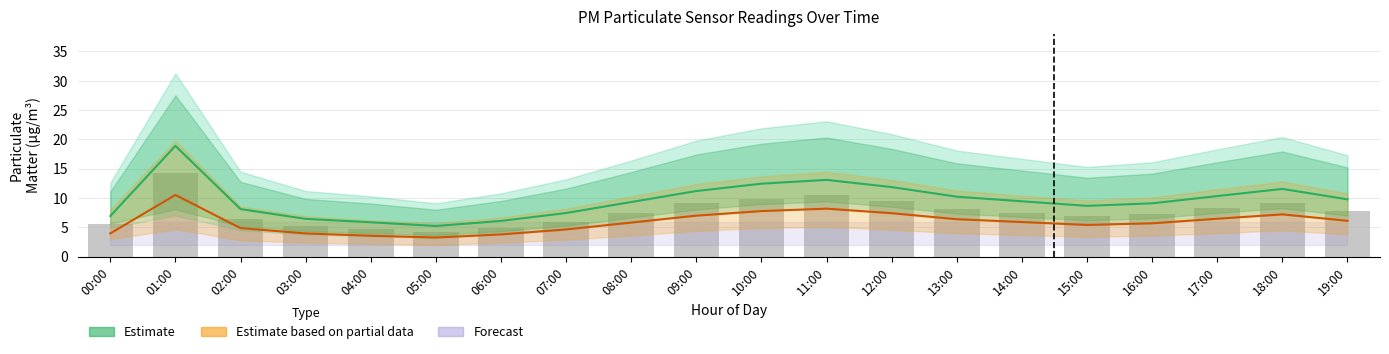

Reading left to right, what are all the values shown in this chart?

Estimate (P1): 6.9	18.9	8.1	6.5	5.9	5.2	6.1	7.5	9.3	11.2	12.4	13.1	11.9	10.2	9.4	8.7	9.1	10.3	11.6	9.8
Estimate based on partial data (P2): 4.0	10.5	4.9	4.0	3.6	3.3	3.8	4.7	5.8	7.0	7.8	8.2	7.4	6.4	5.9	5.4	5.7	6.5	7.2	6.1
Observed (P1 raw): 5.6	14.2	6.5	5.2	4.7	4.2	4.9	6.0	7.5	9.1	9.9	10.5	9.5	8.2	7.5	6.9	7.3	8.3	9.2	7.8